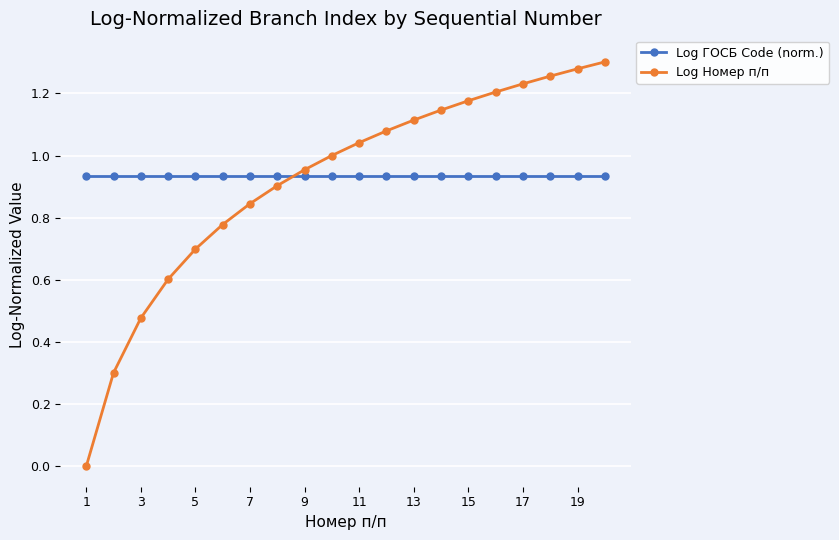

Does the chart have visible grid lines?

Yes